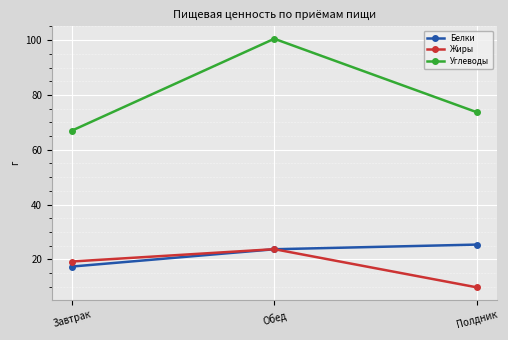

At which label does Белки first exceed 23?

Обед